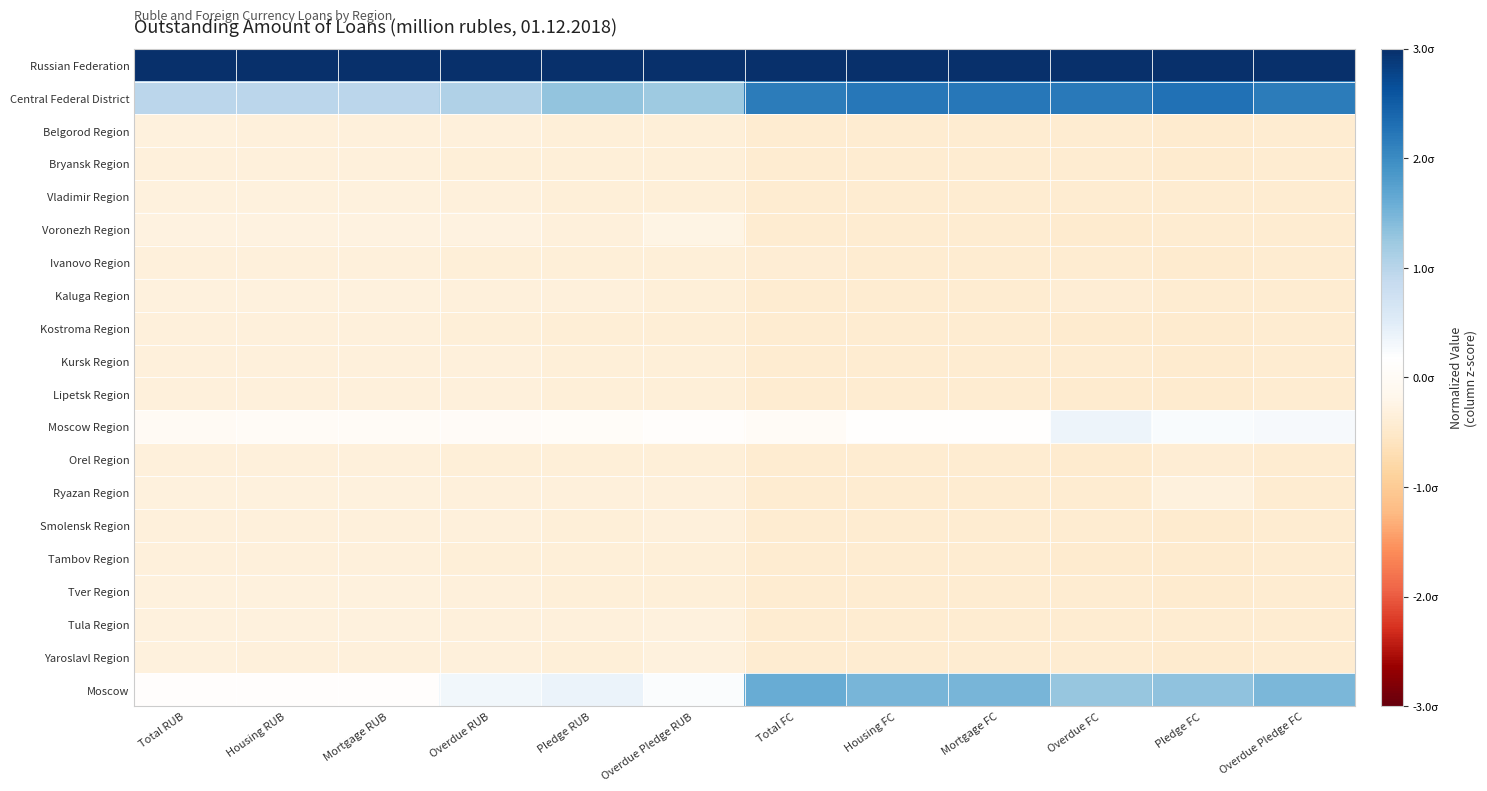

Which series has the largest total across all categories?

Russian Federation